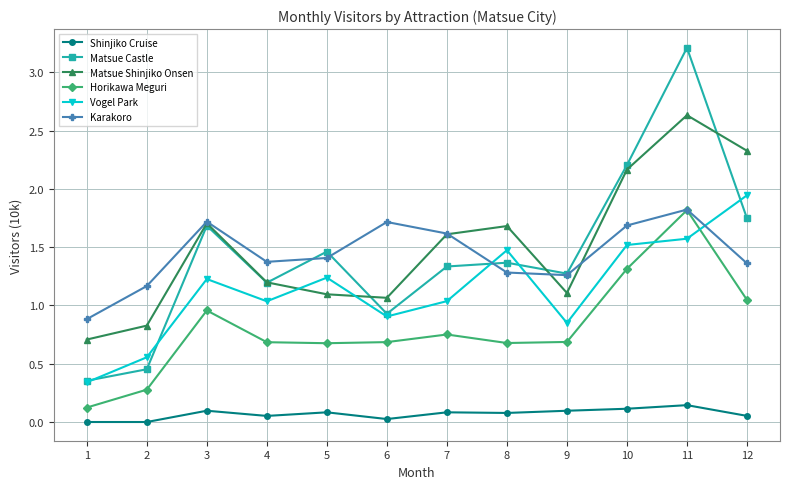

In Karakoro, how many points are lower than both neighbors (excluding endpoints)?

2